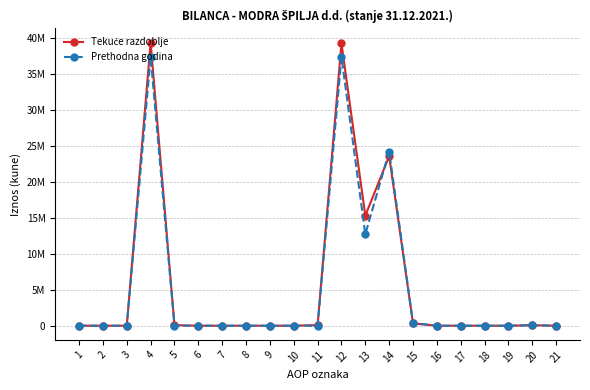

Does the chart have visible grid lines?

Yes